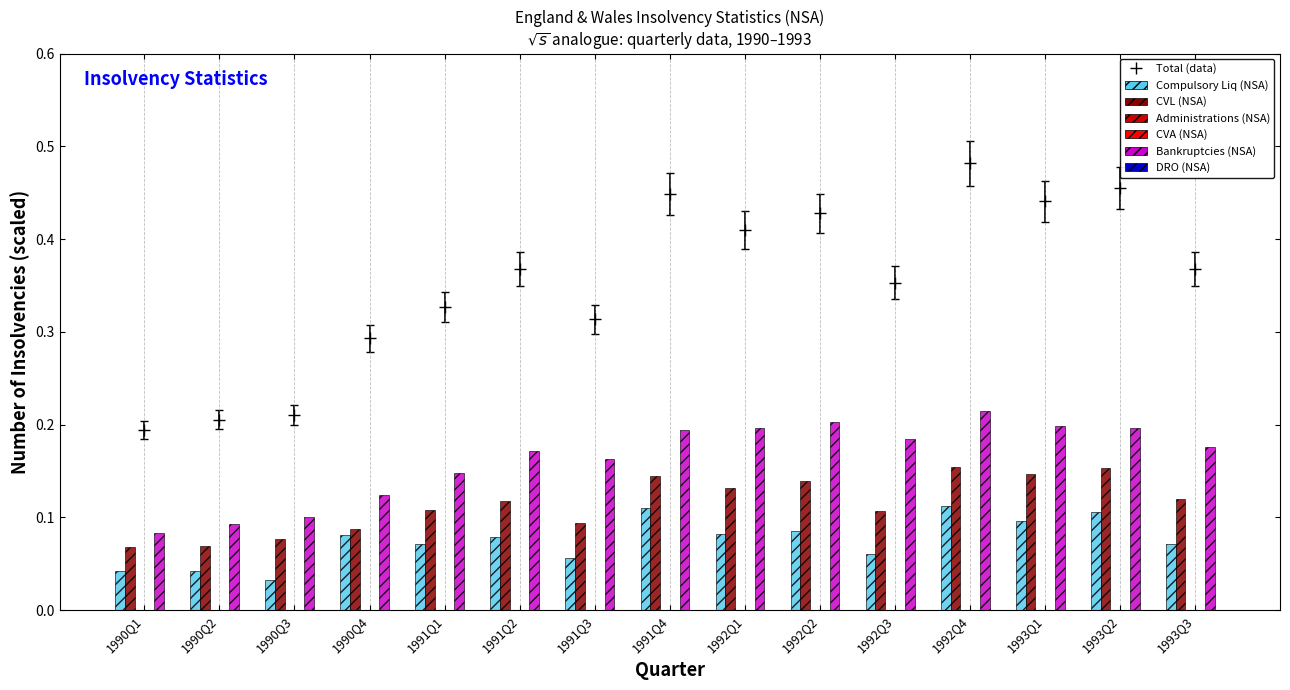

What is the maximum value for CVL (NSA)?

0.2